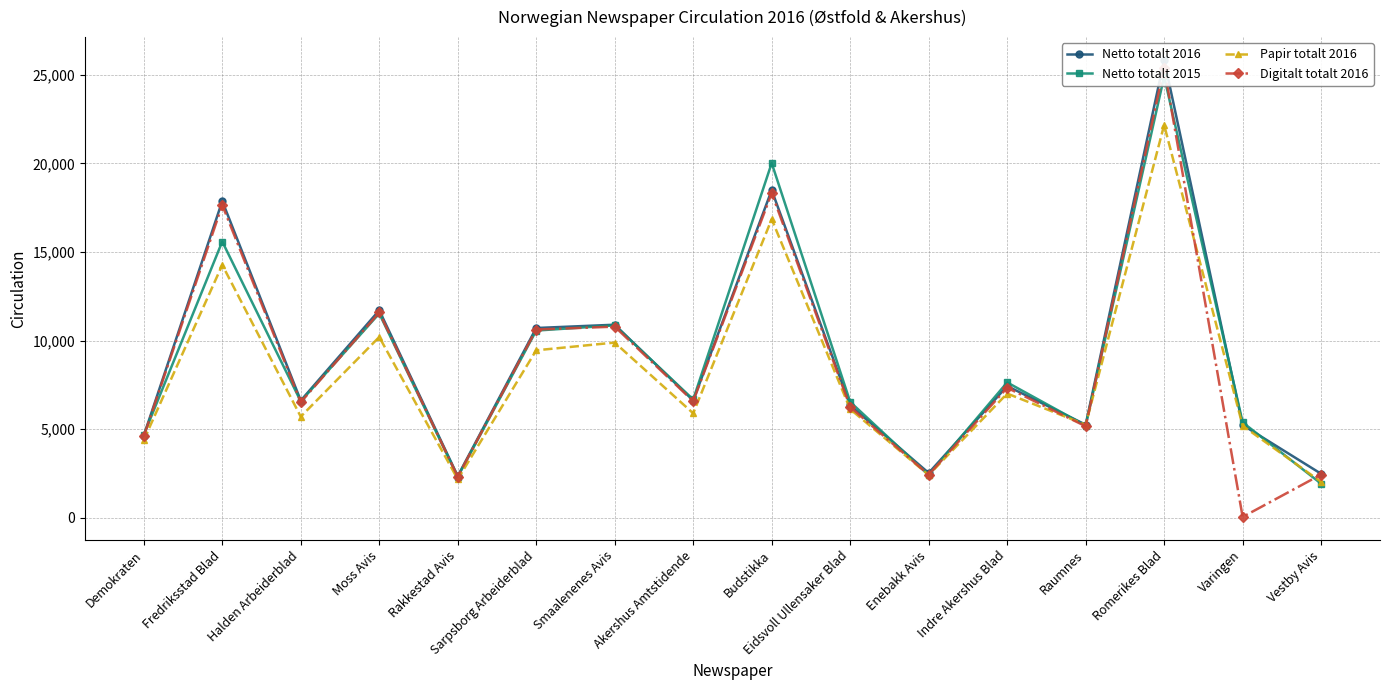

What is the label of the 10th point from the right?

Smaalenenes Avis